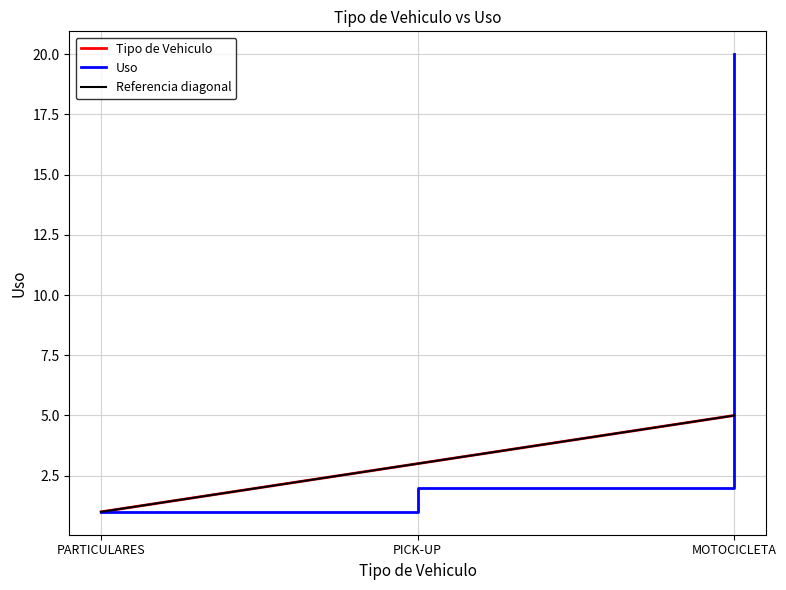

Rank the series at PICK-UP from lowest to highest value.

Uso, Tipo de Vehiculo, Referencia diagonal